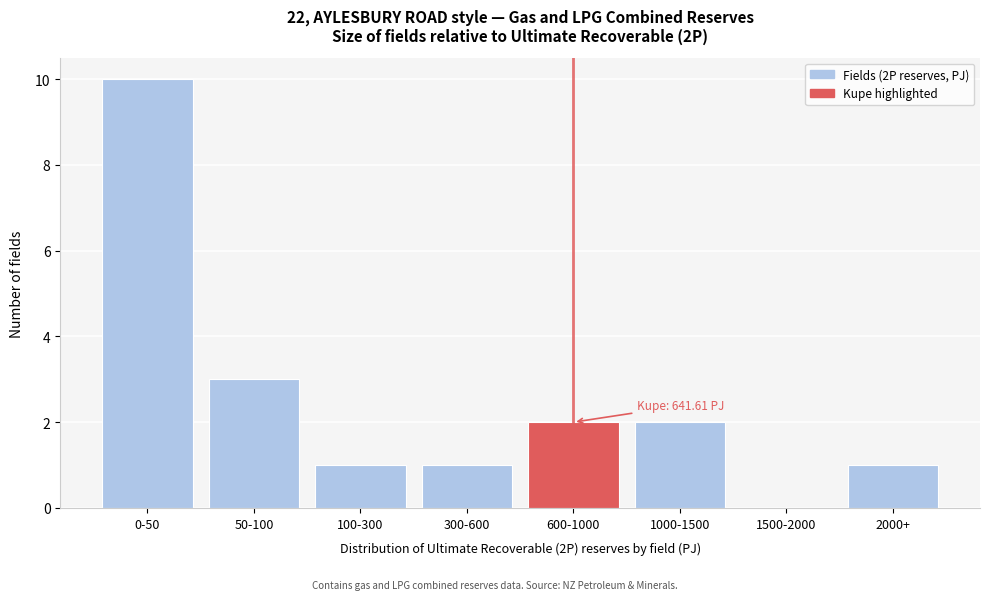

Reading left to right, extract all data points from this chart.

0-50=10	50-100=3	100-300=1	300-600=1	600-1000=2	1000-1500=2	1500-2000=0	2000+=1